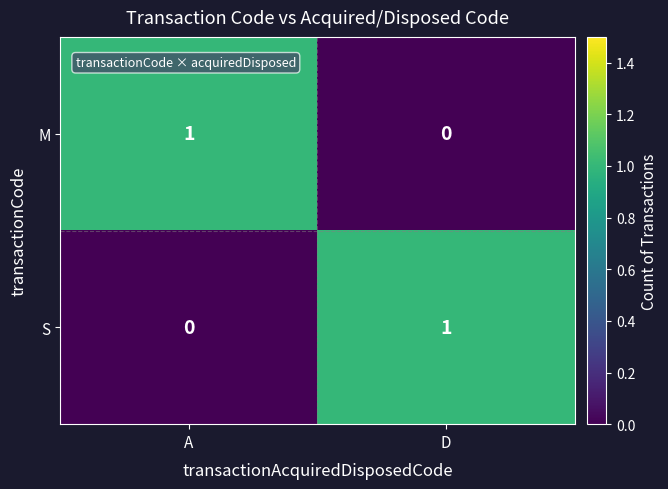

The M series shows 1 at A. True or false?

True